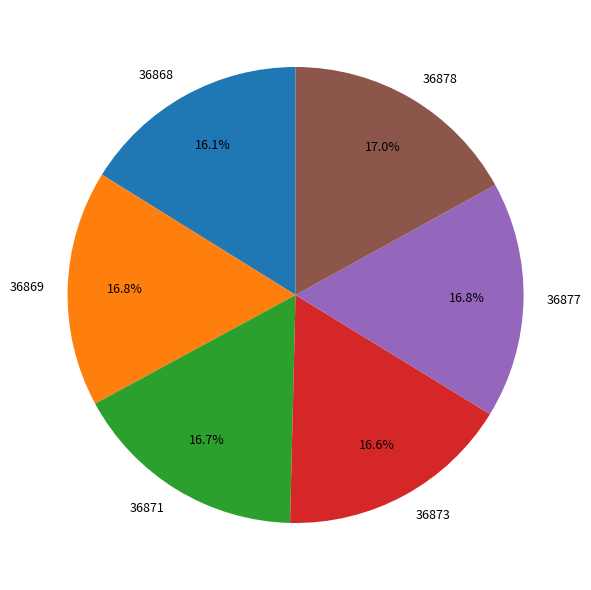

How much of the chart is everything except 36869?

83.2%